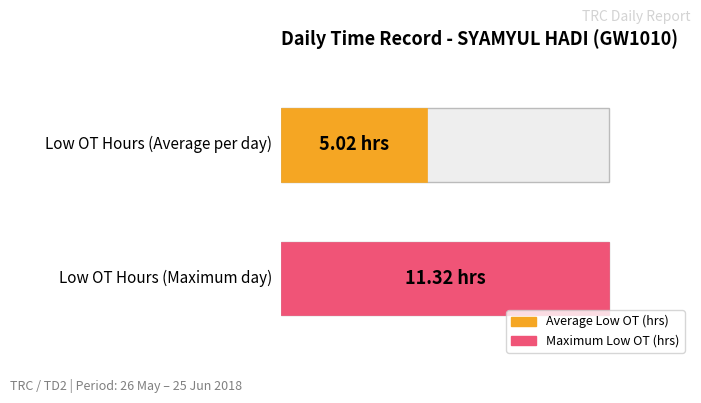

The value of Low (OT Hours) at 14-Thu is -3.5. True or false?

False